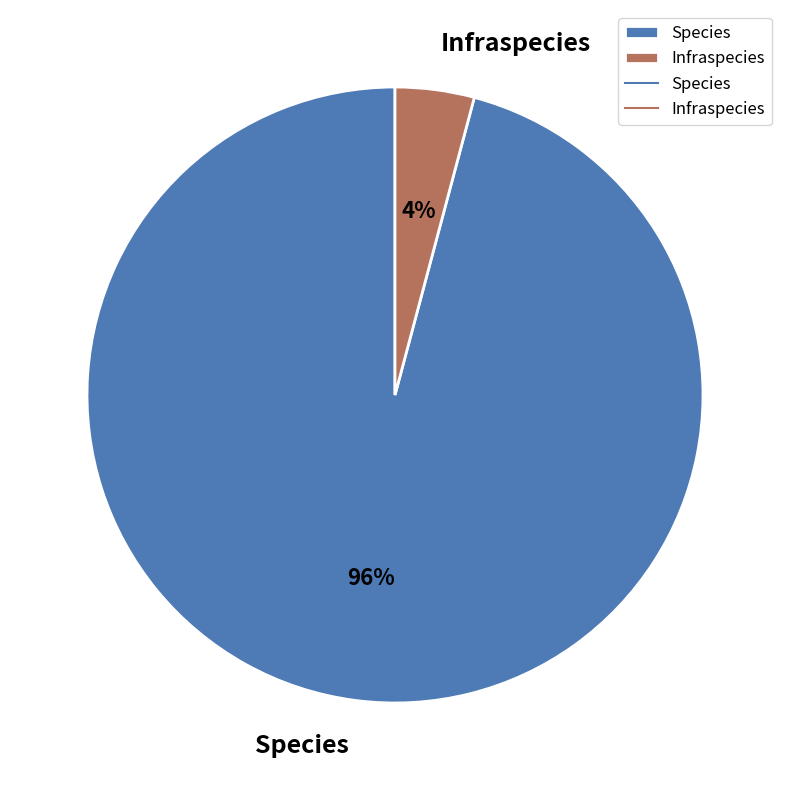

What percentage is the Species slice, to the nearest percent?

96%